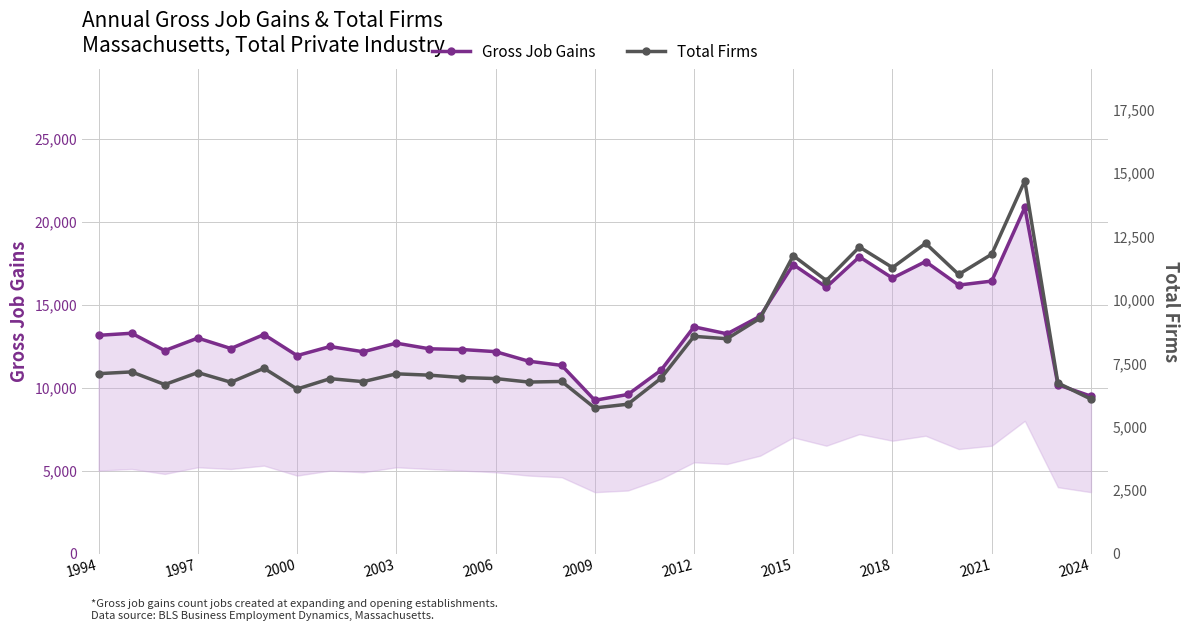

How many lines are shown in the chart?

2